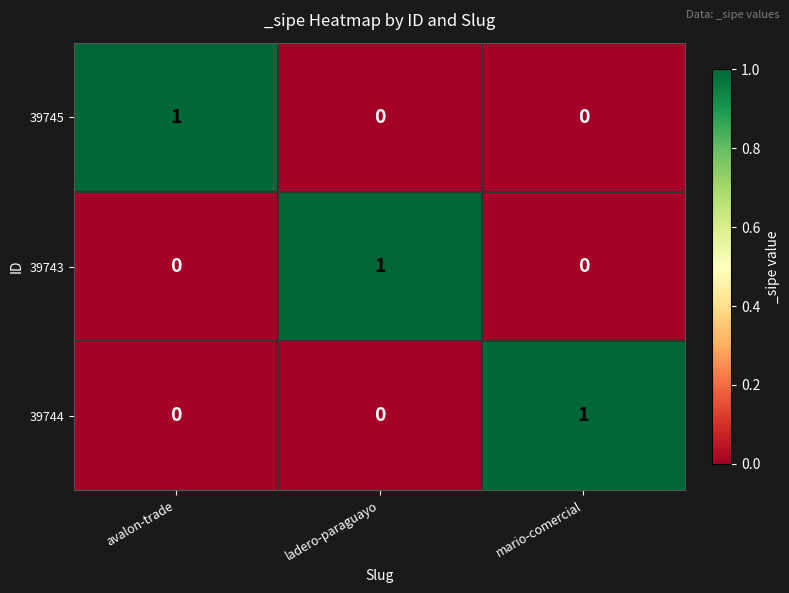

At how many categories does at least one series exceed 0?

3